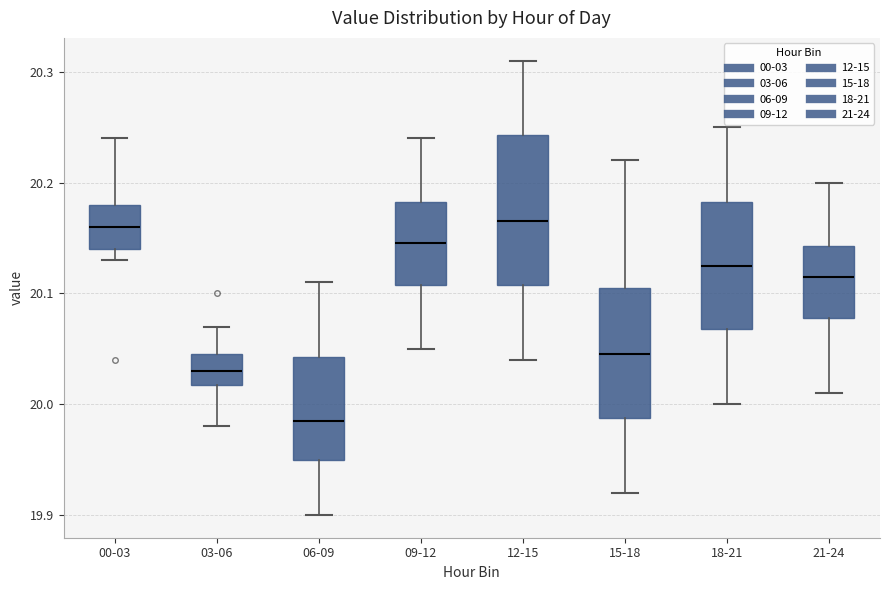

Reading left to right, read every box against the y-axis: the position of its median line, the range the box covers, and the ends of its whiskers. The values are not printed on the chart, so give them approximately, as read against the axis.

00-03: median 20.16, box 20.14 to 20.18, whiskers 20.13 to 20.24
03-06: median 20.03, box 20.02 to 20.05, whiskers 19.98 to 20.07
06-09: median 19.99, box 19.95 to 20.04, whiskers 19.90 to 20.11
09-12: median 20.15, box 20.11 to 20.18, whiskers 20.05 to 20.24
12-15: median 20.17, box 20.11 to 20.24, whiskers 20.04 to 20.31
15-18: median 20.05, box 19.99 to 20.11, whiskers 19.92 to 20.22
18-21: median 20.13, box 20.07 to 20.18, whiskers 20.00 to 20.25
21-24: median 20.12, box 20.08 to 20.14, whiskers 20.01 to 20.20